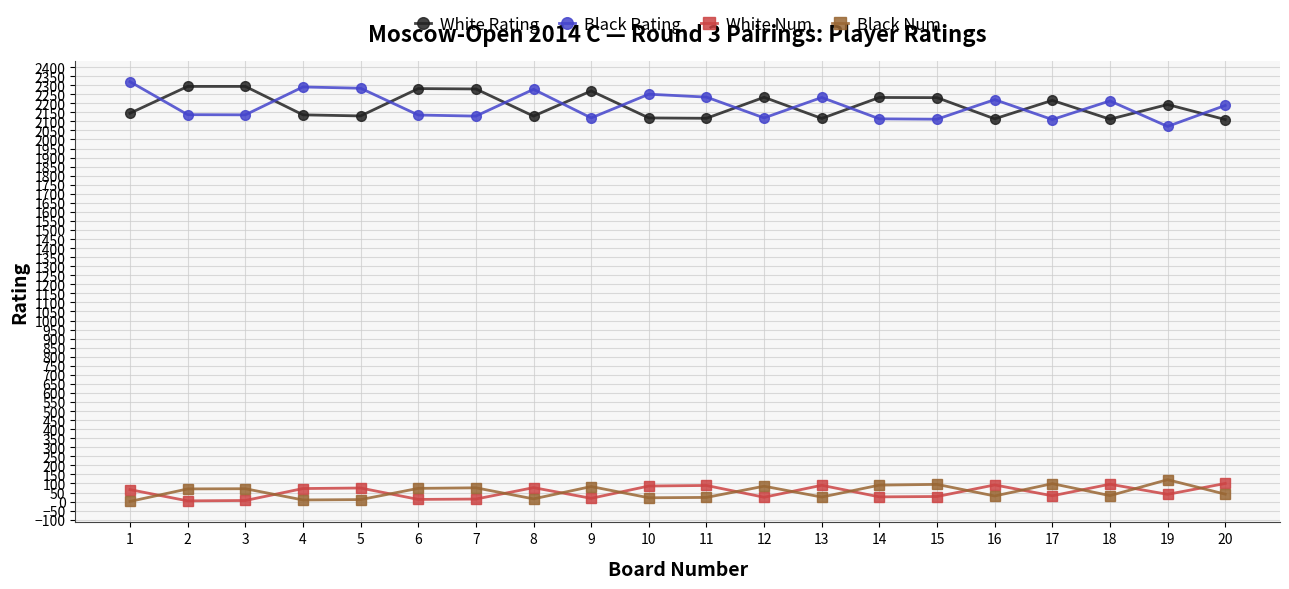

How many categories are shown in the chart?

20